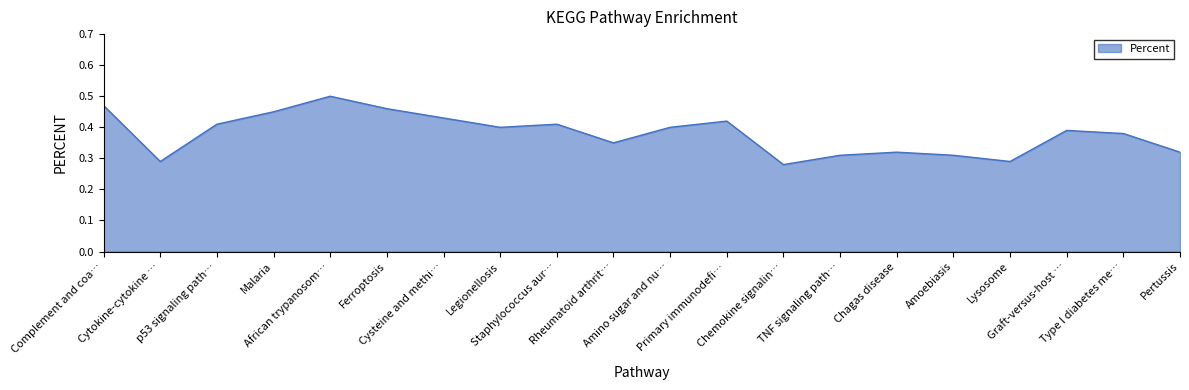

Is this an area chart (filled region under the line)?

Yes